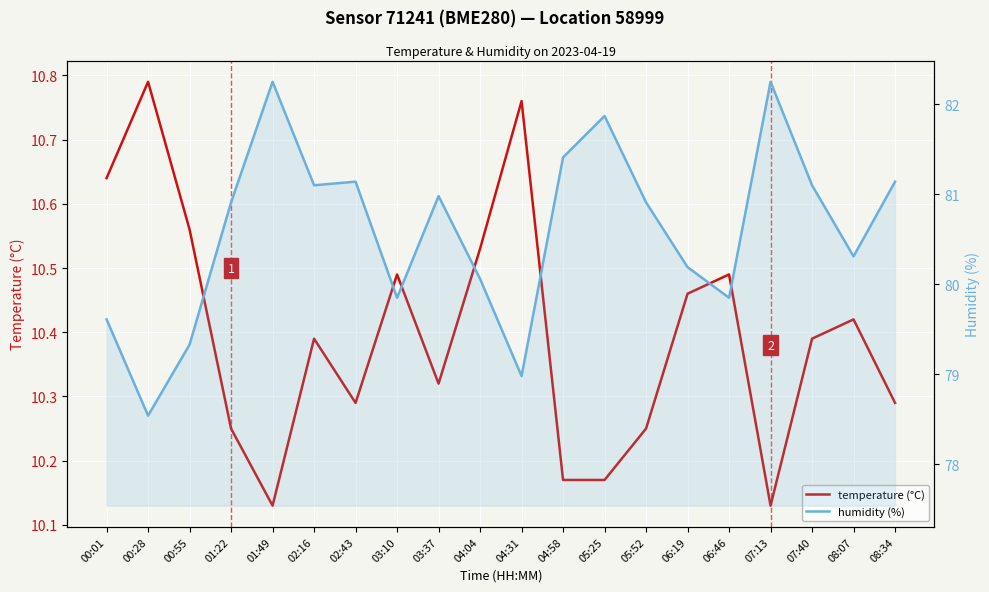

What are all the series names shown in the legend?

temperature (°C), humidity (%)